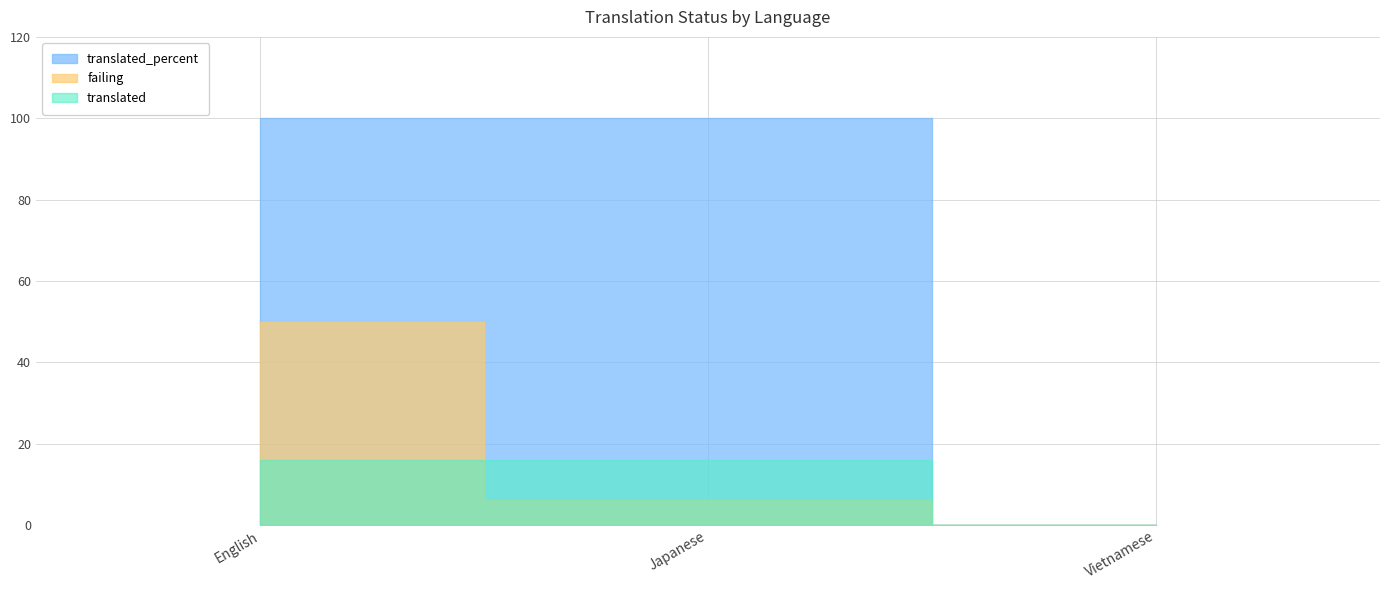

What is the difference between the maximum and minimum values in the translated_percent series?

100